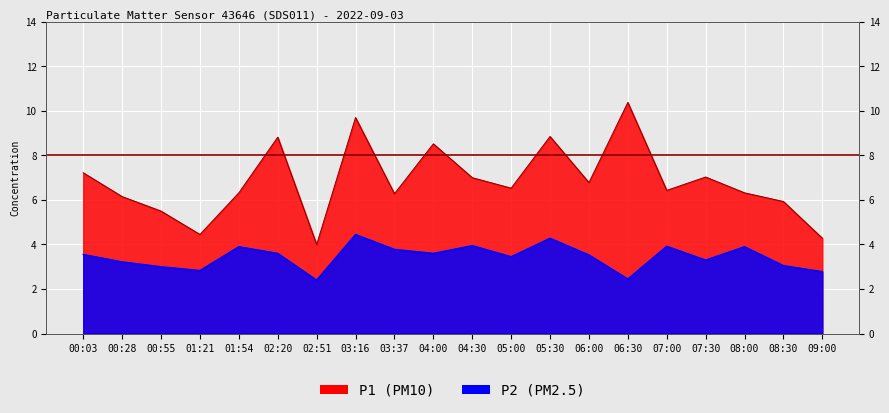

What is the difference between the P2 values at 08:00 and 06:00?

0.4